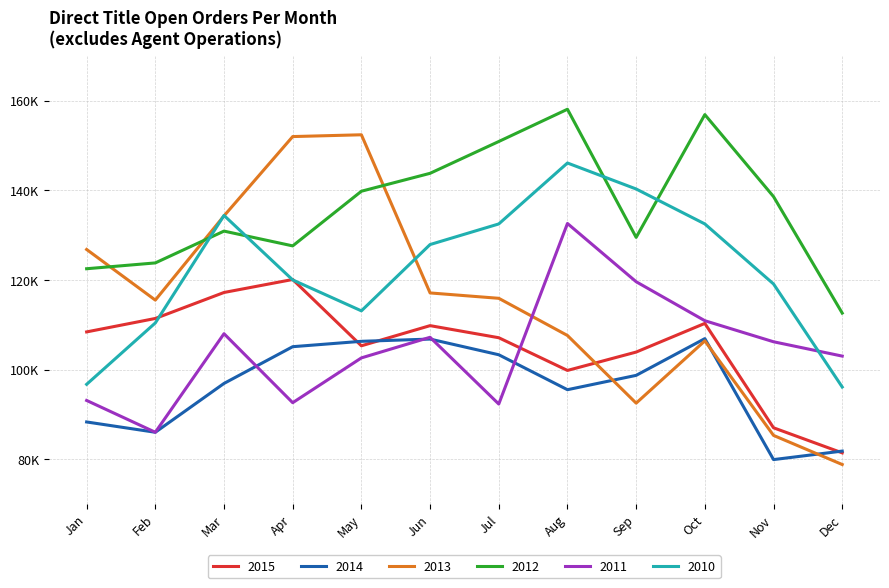

True or false: 2013 has a value of 61708 at Sep.

False